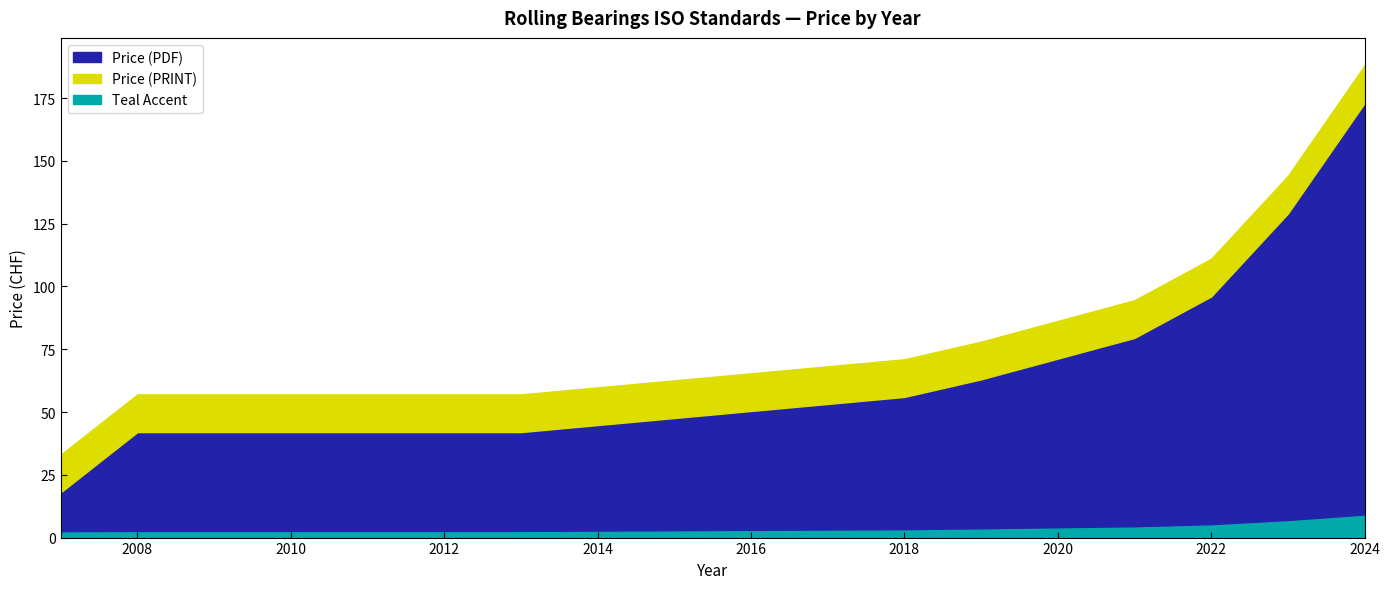

Count the Price (PDF) values in the range 42 to 96.

9